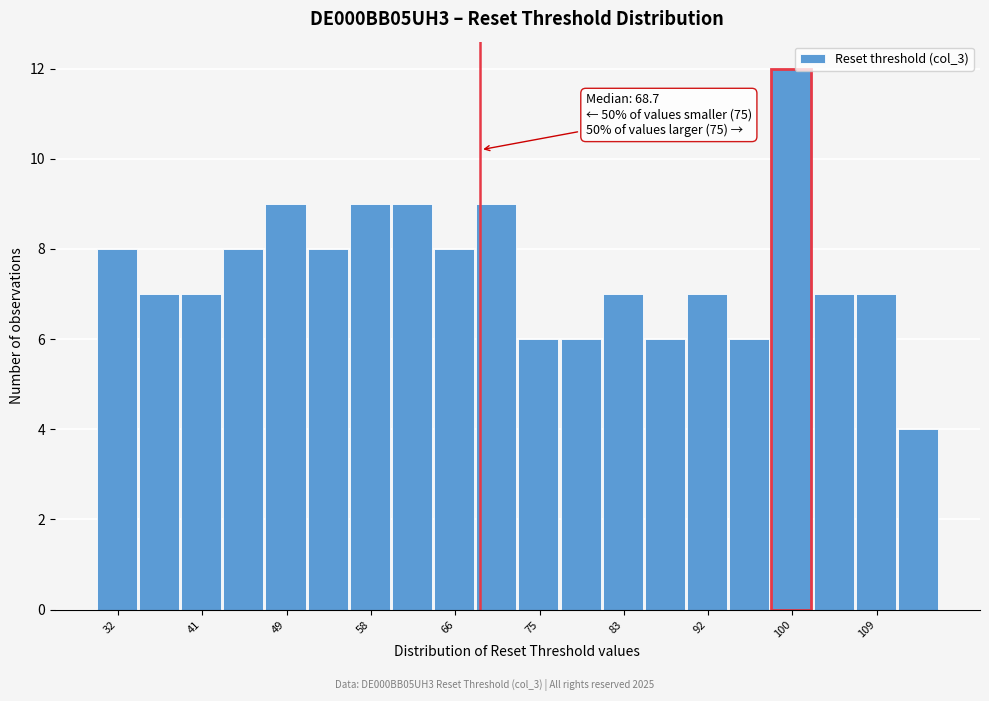

Which range on the x-axis has the tallest bar?

98 to 102